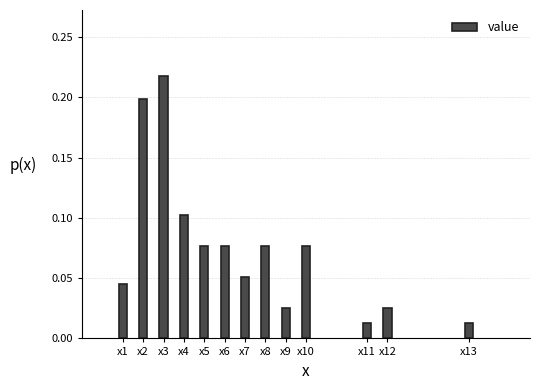

Which has a higher value, x11 or x1?

x1